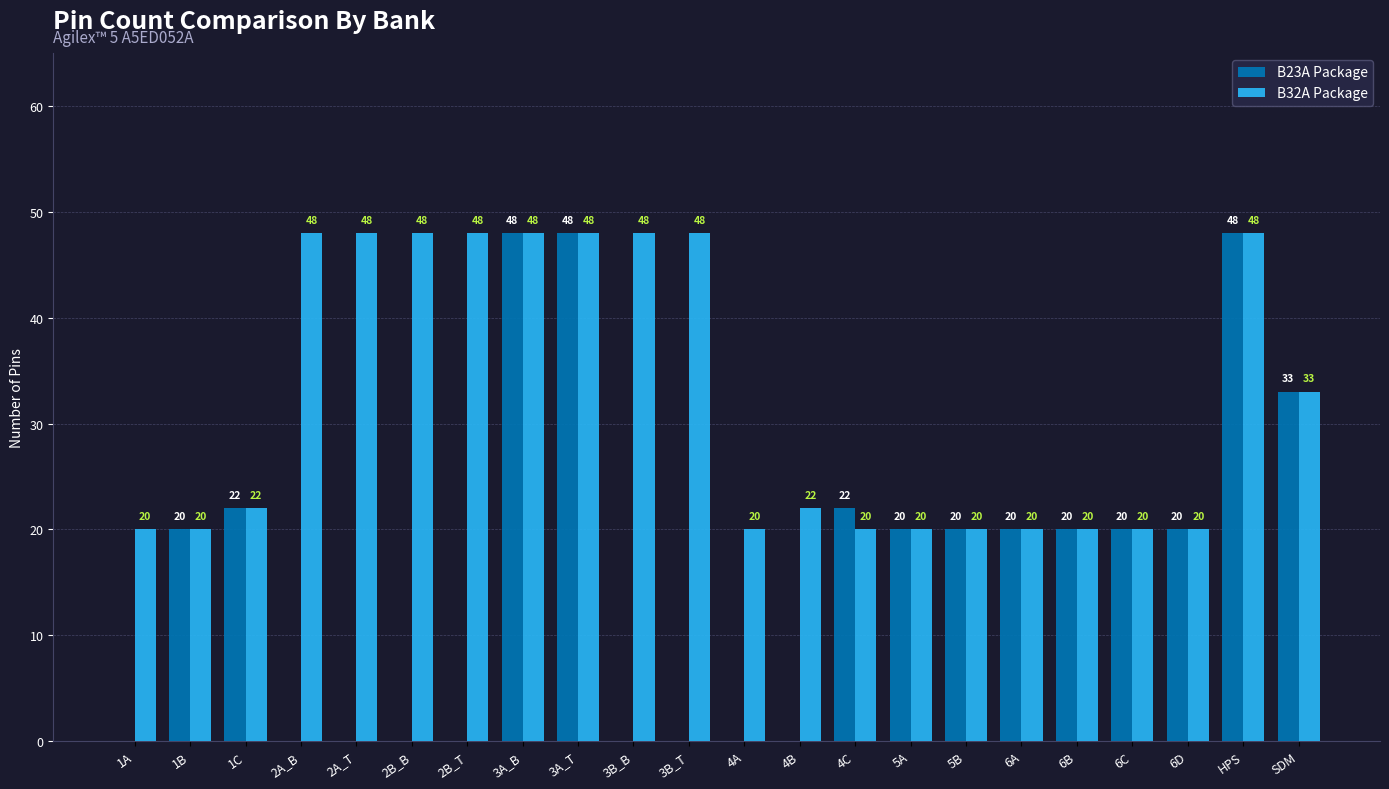

What is the sum of all B32A Package values?

709